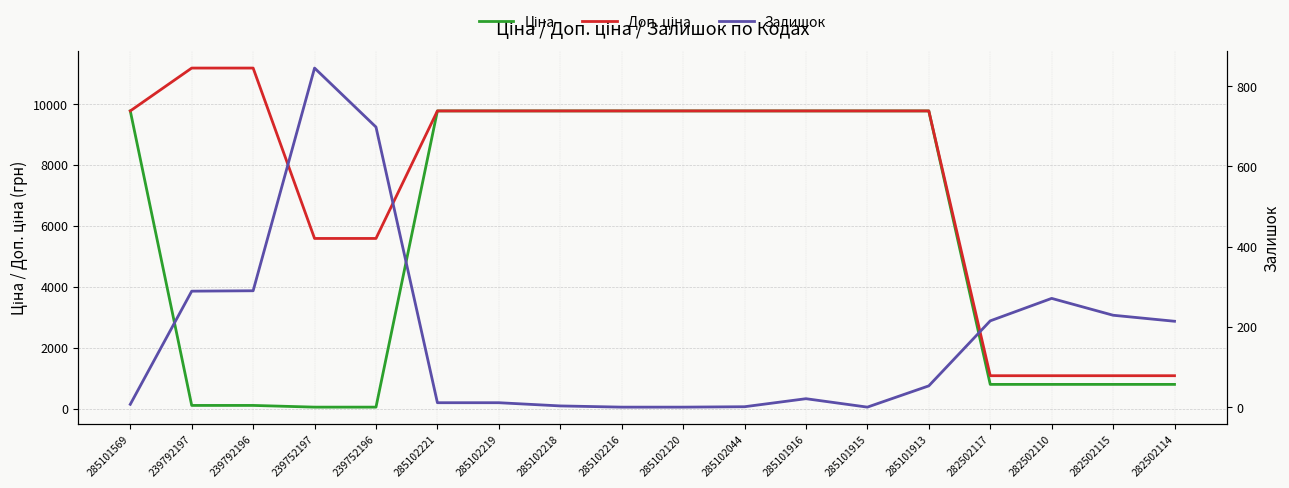

At 285101916, list the series in order from smallest to largest.

Залишок, Ціна, Доп. ціна